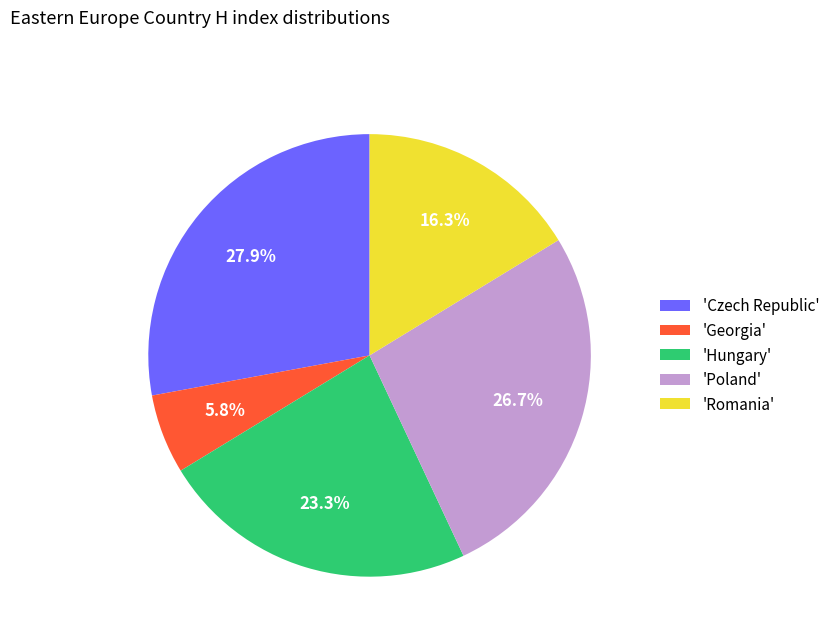

What portion of the pie excludes 'Czech Republic'?

72.1%